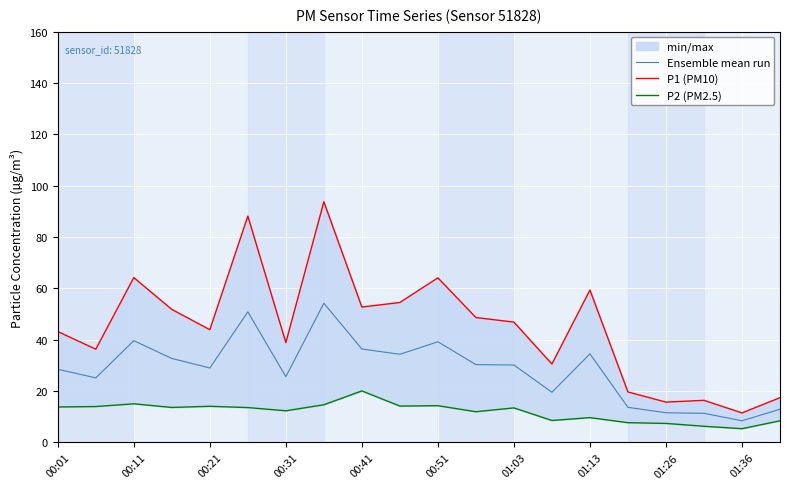

What is the highest value of the Ensemble mean run series?

54.2